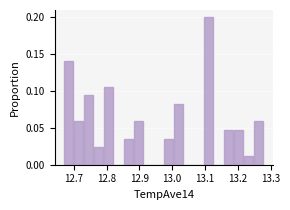

Read against the x-axis, roughly where is the centre of the tallest bar?

13.11